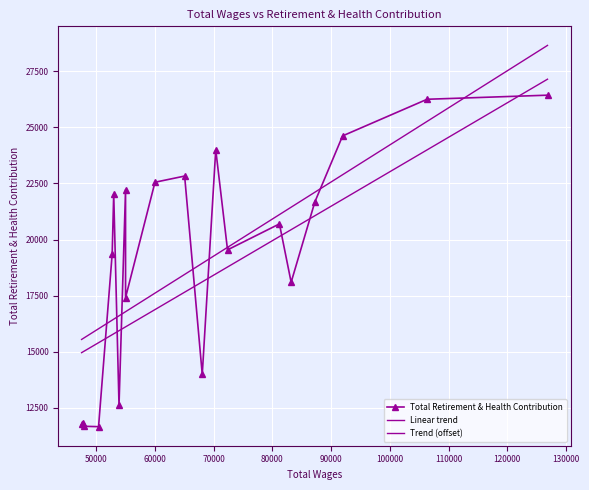

What is the sum of the values at 1 and 17?

37932